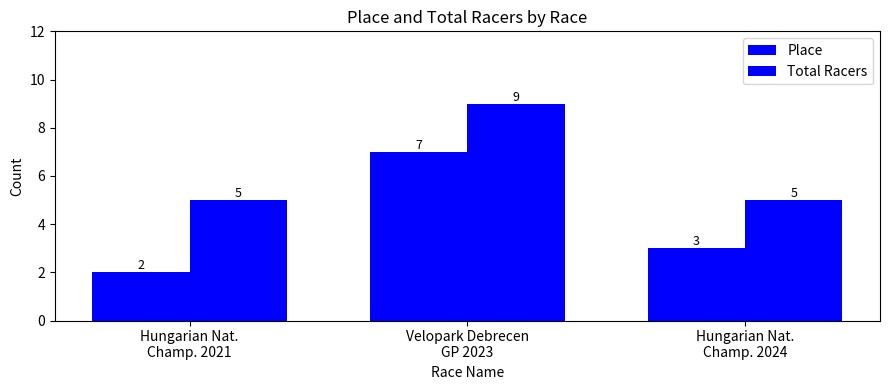

Are the bars horizontal?

No